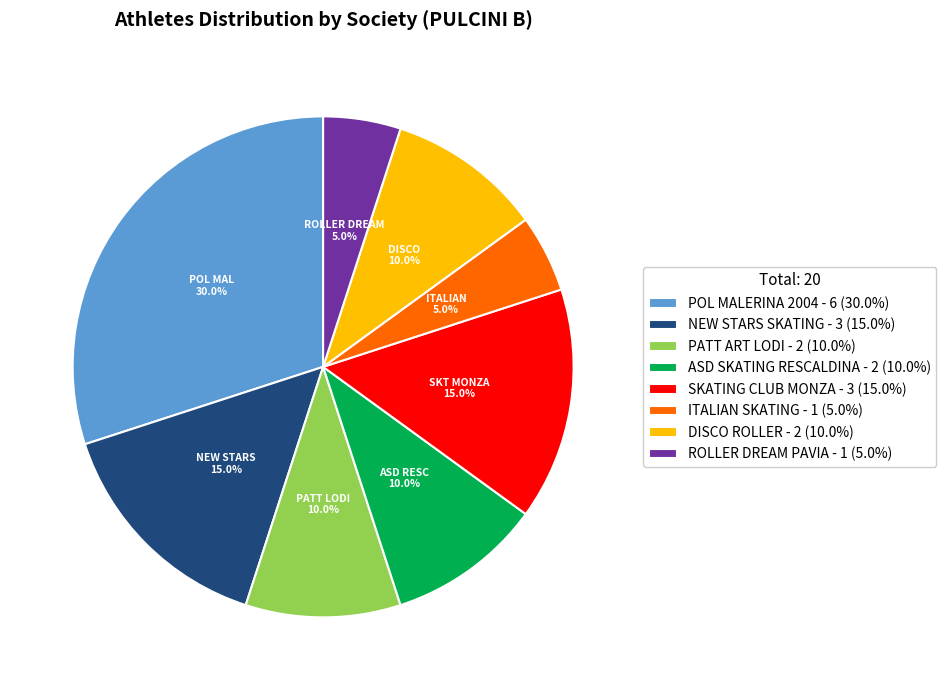

Between ROLLER DREAM PAVIA - 1 (5.0%) and DISCO ROLLER - 2 (10.0%), which is larger?

DISCO ROLLER - 2 (10.0%)